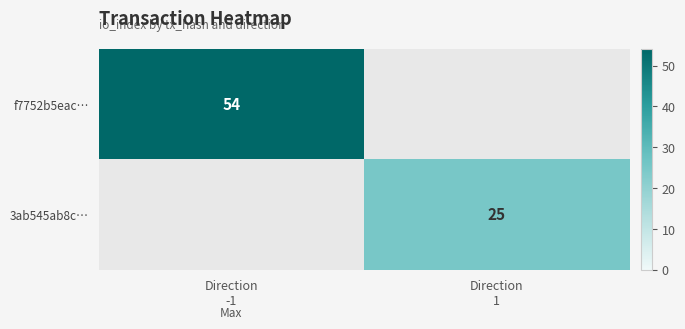

Rank the series by their average value, from highest to lowest.

f7752b5eac…, 3ab545ab8c…